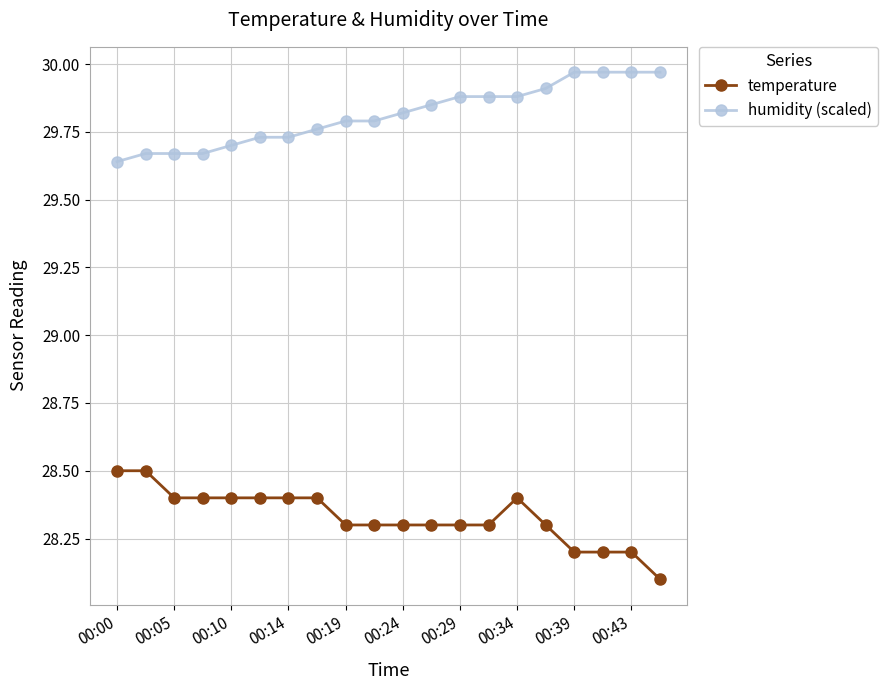

Which series has the largest total across all categories?

humidity (scaled)